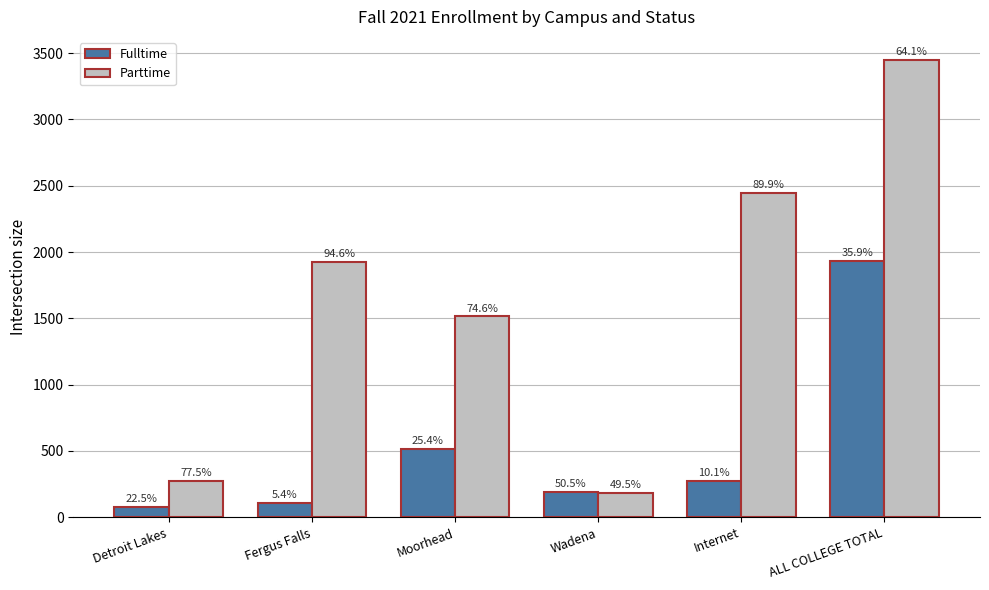

Reading left to right, what are all the values shown in this chart?

Fulltime: Detroit Lakes=80	Fergus Falls=109	Moorhead=515	Wadena=190	Internet=274	ALL COLLEGE TOTAL=1932
Parttime: Detroit Lakes=275	Fergus Falls=1928	Moorhead=1516	Wadena=186	Internet=2445	ALL COLLEGE TOTAL=3450